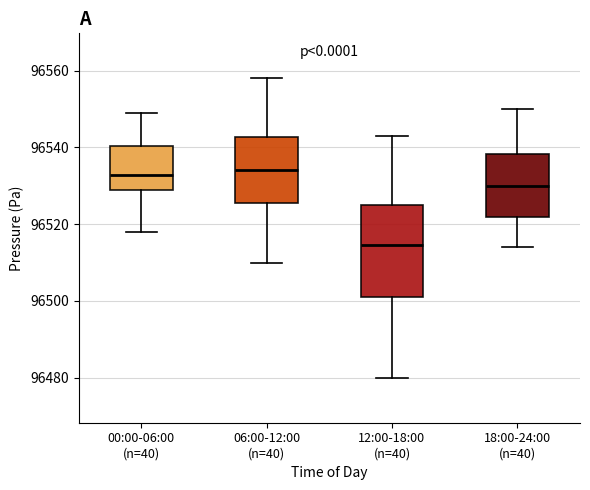

Reading left to right, read every box against the y-axis: the position of its median line, the range the box covers, and the ends of its whiskers. The values are not printed on the chart, so give them approximately, as read against the axis.

00:00-06:00 (n=40): median 96532, box 96528 to 96540, whiskers 96518 to 96550
06:00-12:00 (n=40): median 96534, box 96526 to 96542, whiskers 96510 to 96558
12:00-18:00 (n=40): median 96514, box 96502 to 96526, whiskers 96480 to 96544
18:00-24:00 (n=40): median 96530, box 96522 to 96538, whiskers 96514 to 96550